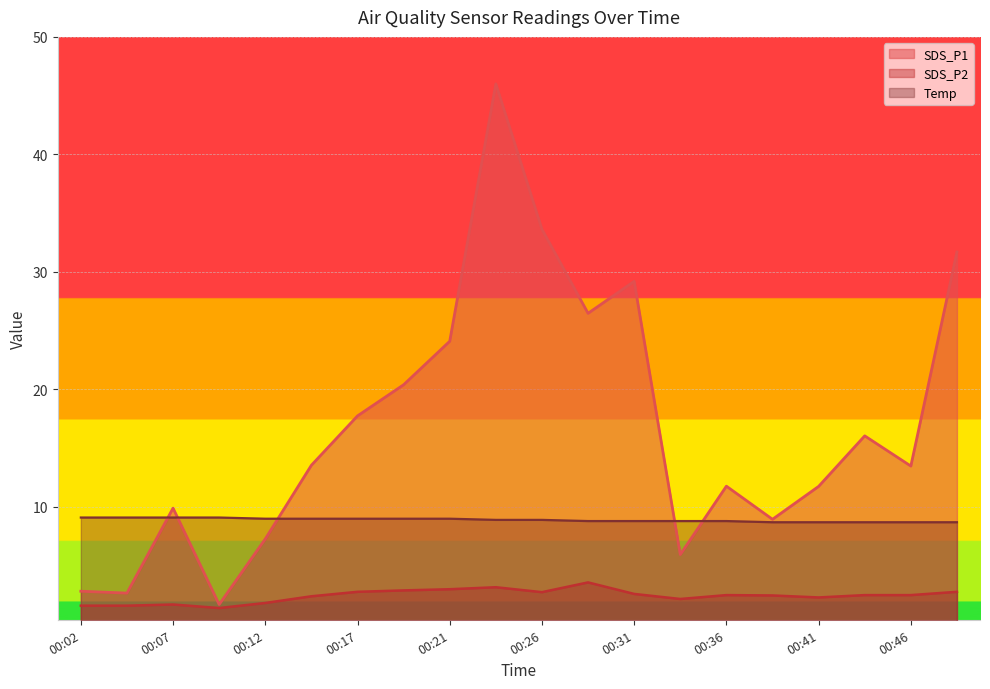

What is the sum of the Temp values at 00:39 and 00:43?

17.4